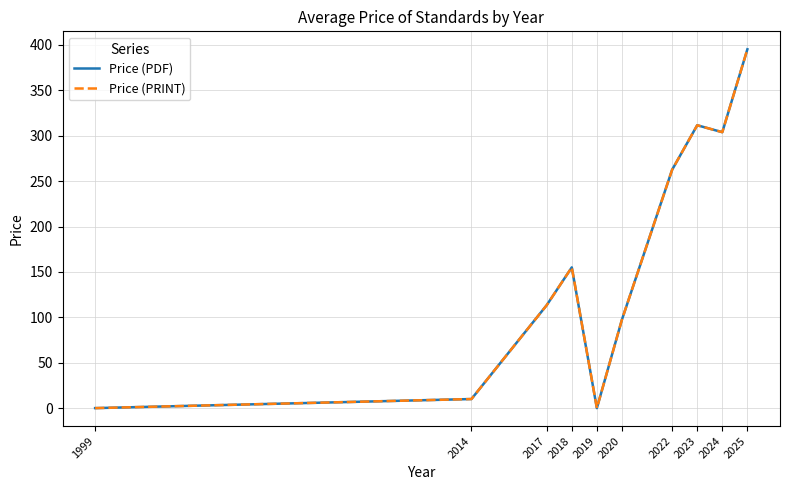

At which category is the sum across all series the highest?

2025